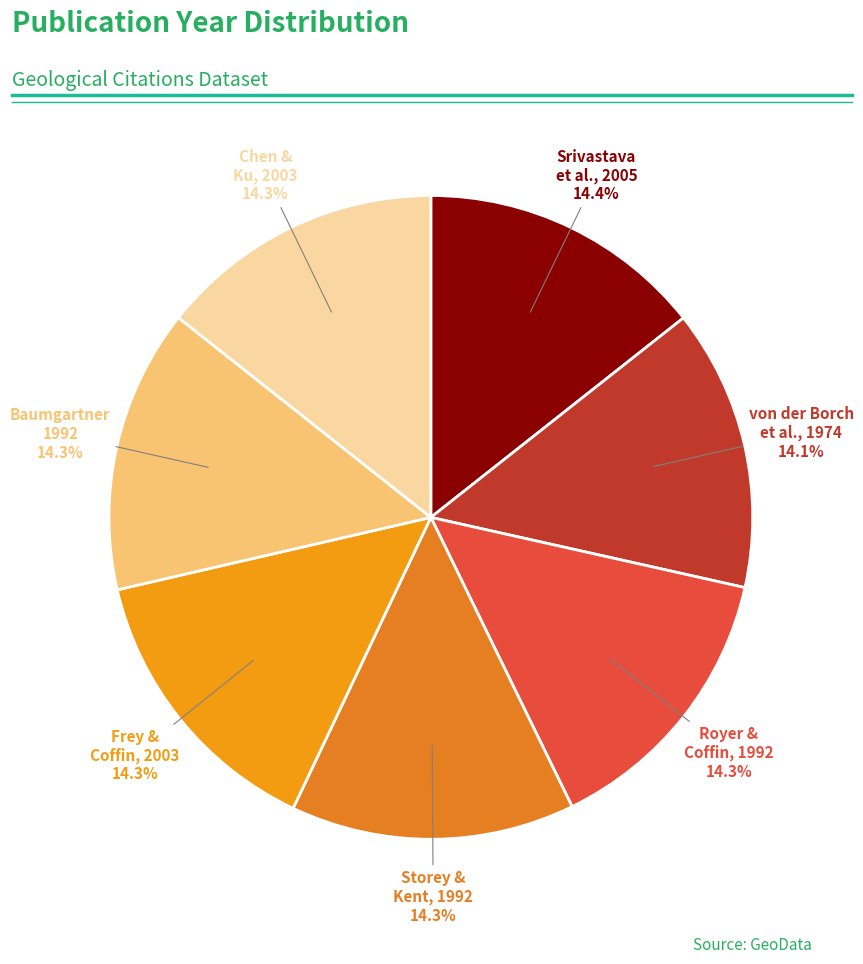

Do Storey & Kent, 1992 and Royer & Coffin, 1992 together represent more than half of the pie?

No